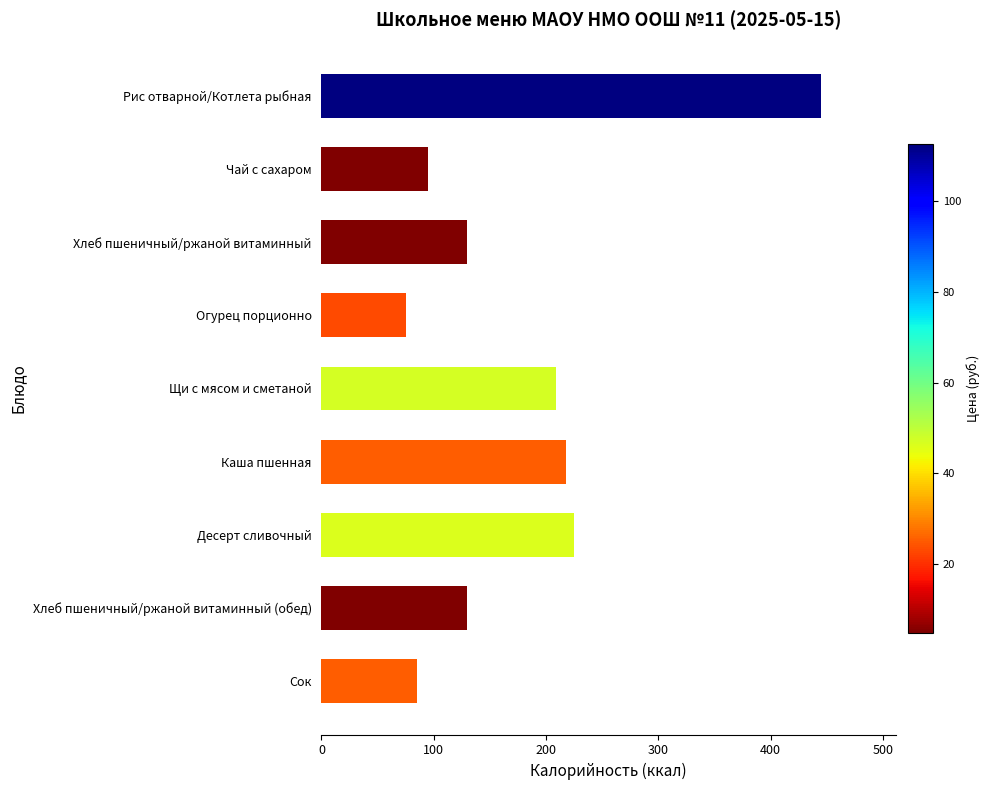

Are the bars horizontal?

Yes